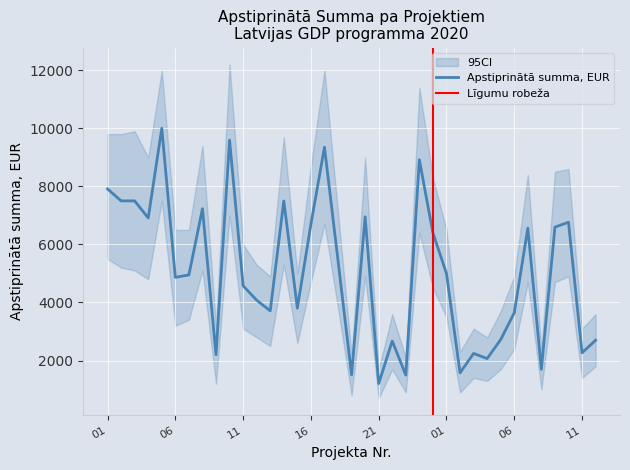

At which label is the value closest to 5604?

18